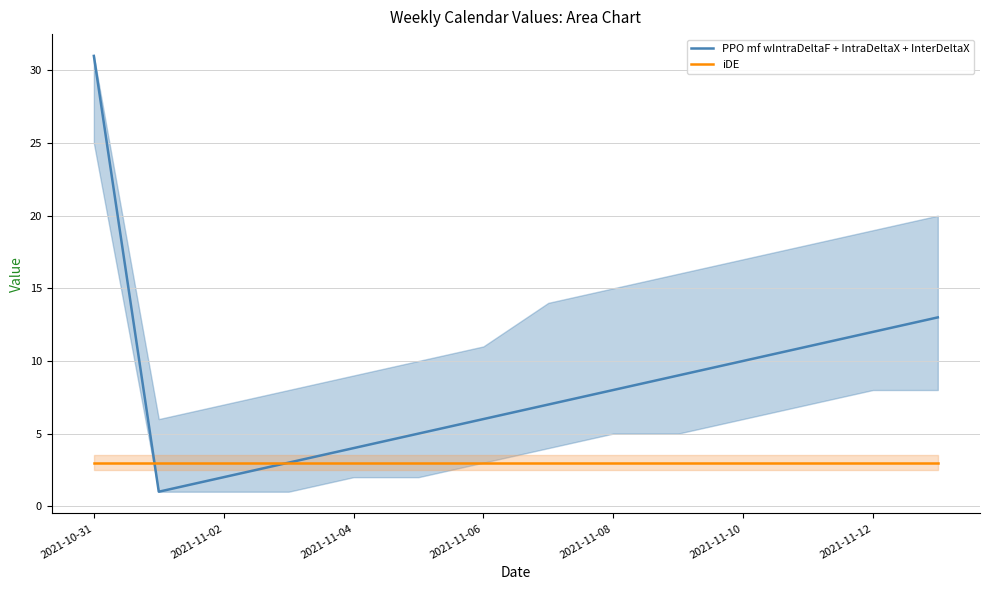

What is the greatest value displayed?

31